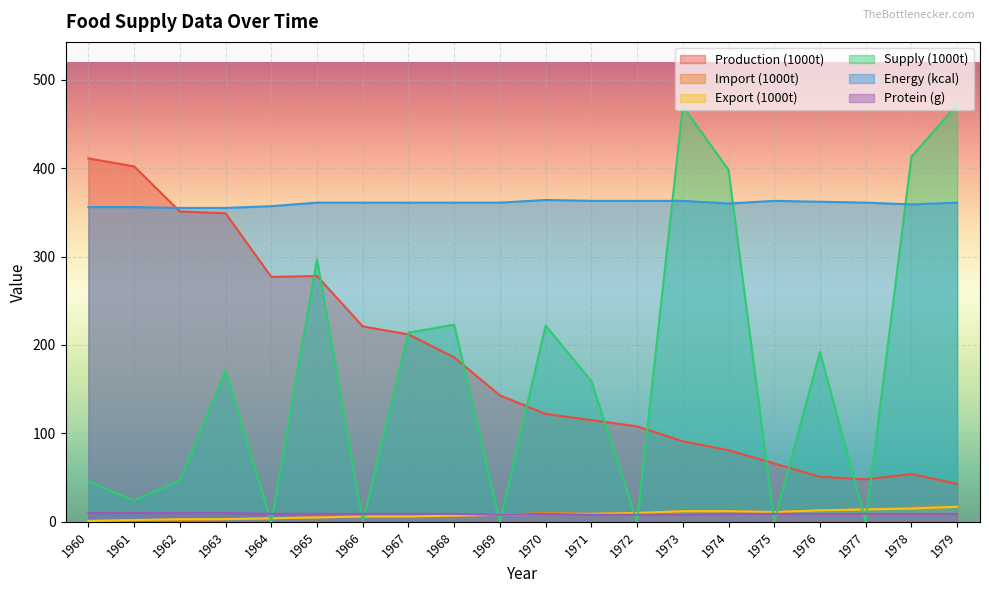

How many times do Supply (1000t) and Protein (g) cross each other?

12